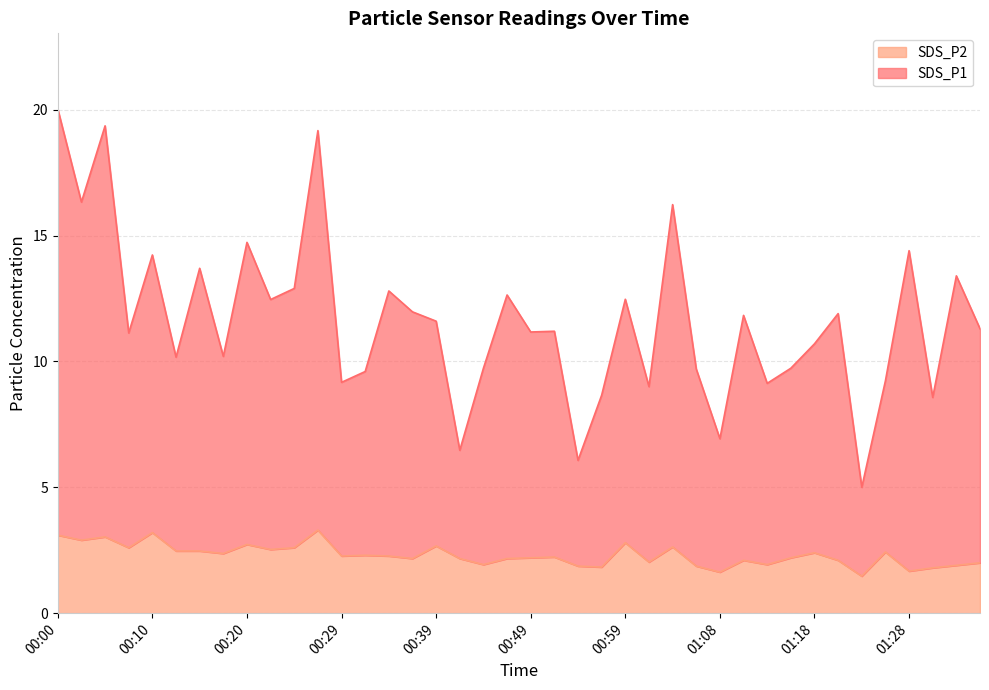

At which category is the sum across all series the highest?

00:00